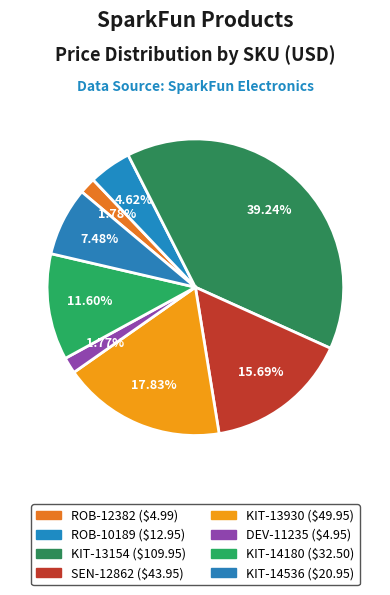

Count the number of slices in the pie.

8